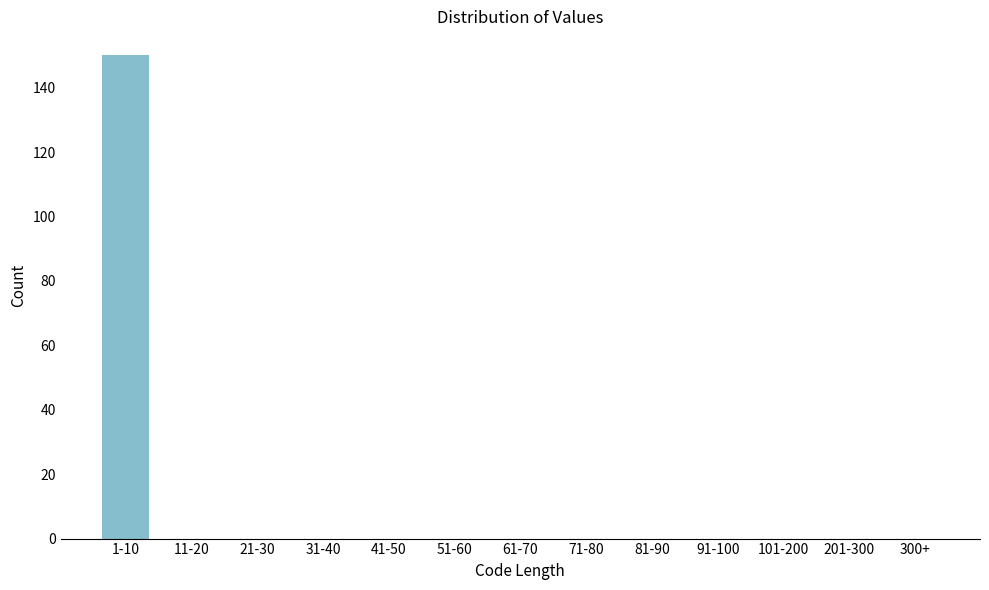

Reading left to right, list all the values displayed in this chart.

1-10=150	11-20=0	21-30=0	31-40=0	41-50=0	51-60=0	61-70=0	71-80=0	81-90=0	91-100=0	101-200=0	201-300=0	300+=0